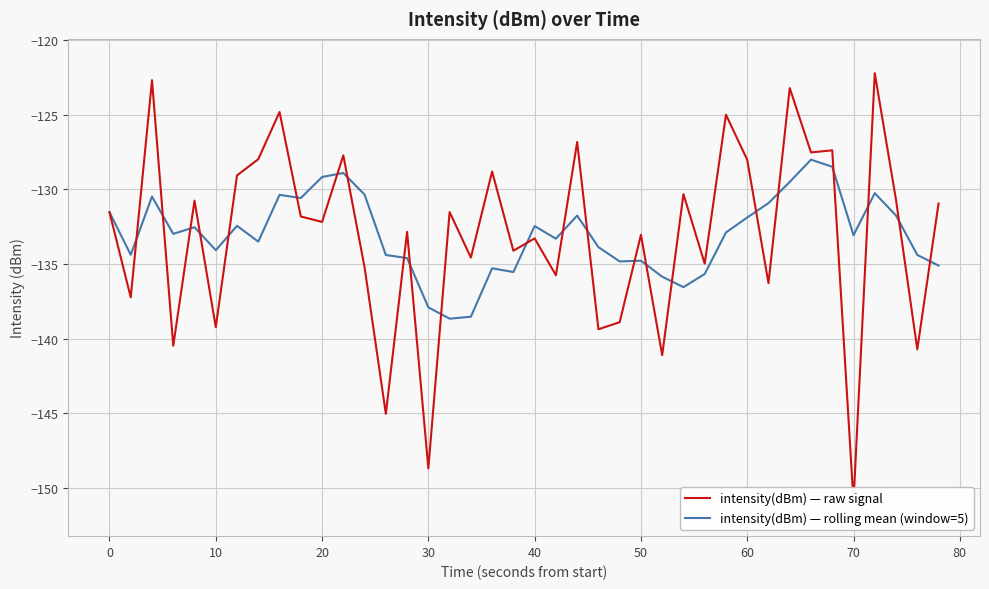

Rank the series by their average value, from lowest to highest.

intensity(dBm) — raw signal, intensity(dBm) — rolling mean (window=5)